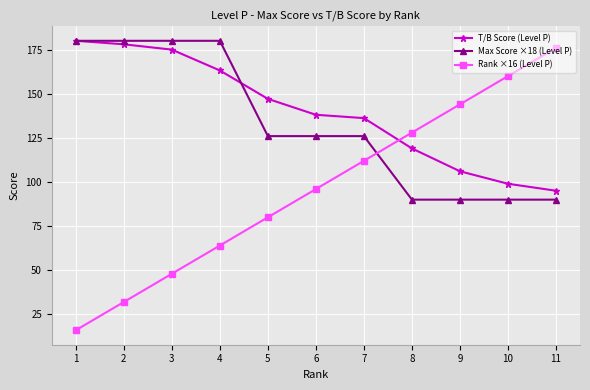

Which series ends up on top after the final intersection of T/B Score (Level P) and Rank ×16 (Level P)?

Rank ×16 (Level P)